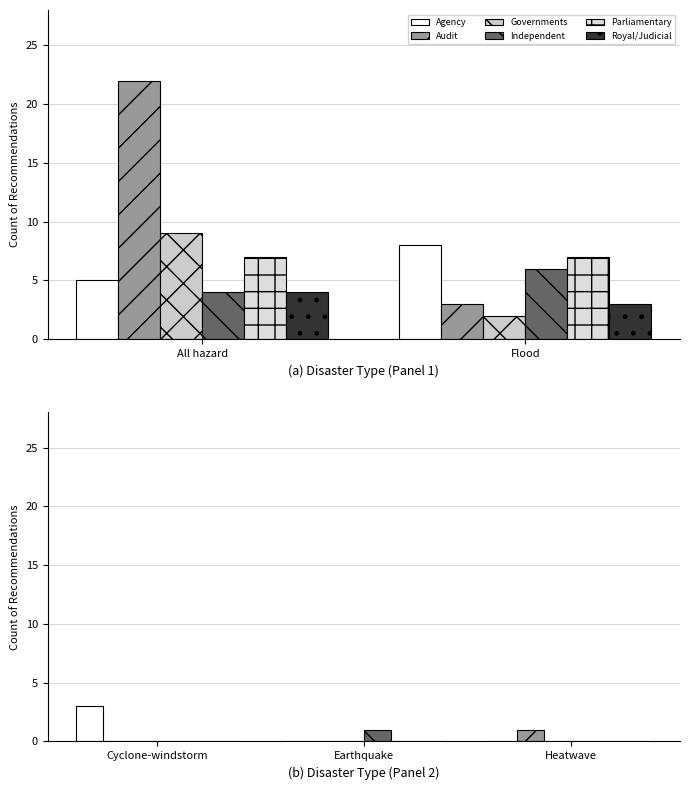

Count the Independent values in the range 0 to 1.

3